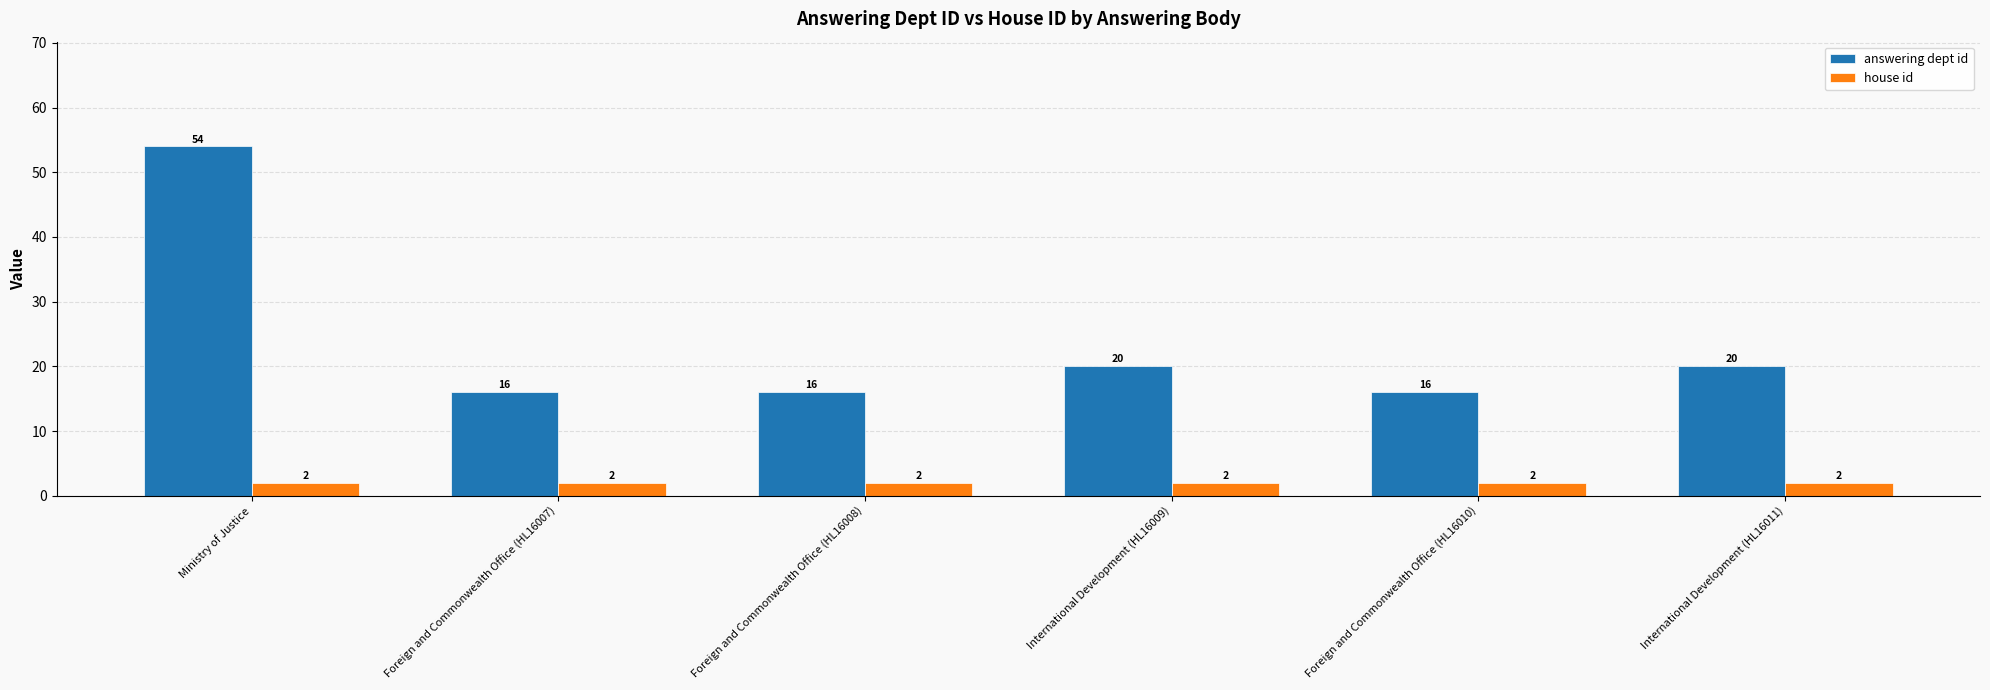

The value of house id at Foreign and Commonwealth Office (HL16007) is 2. True or false?

True